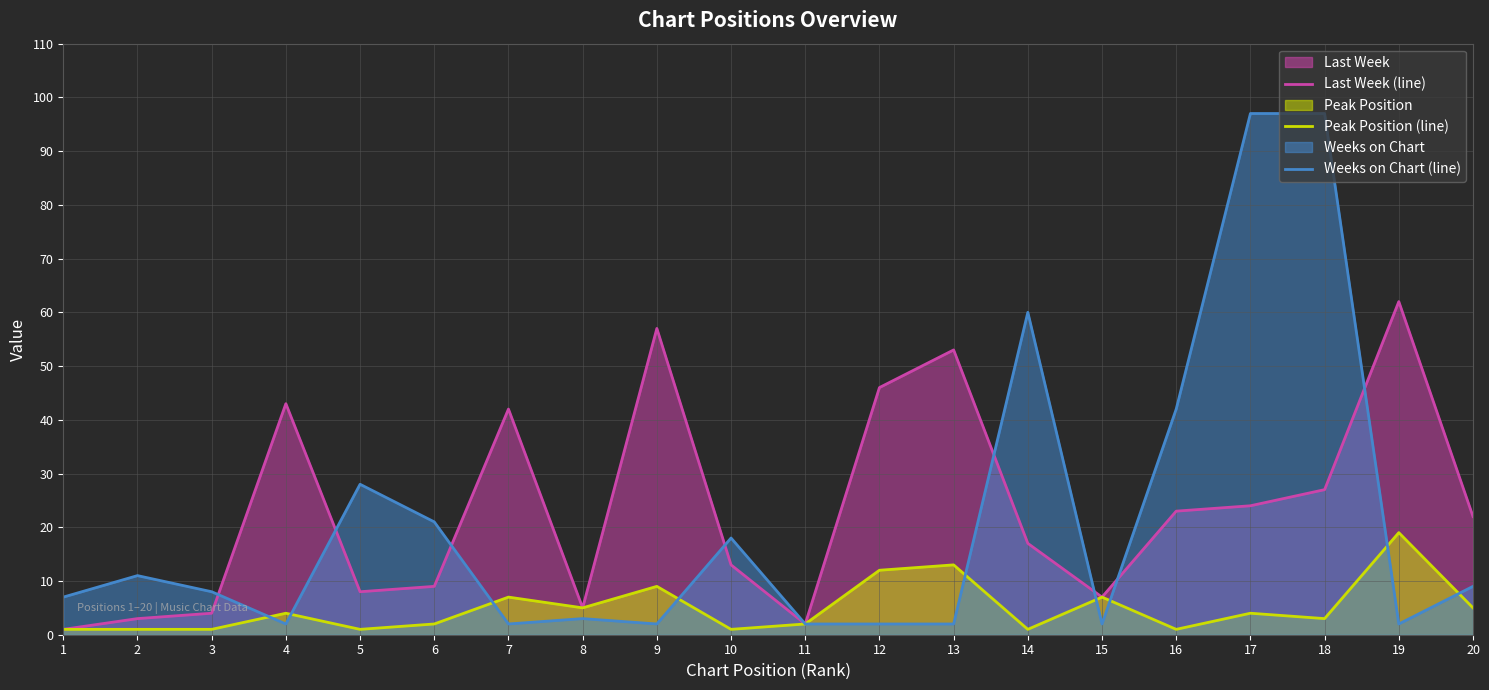

At how many categories does at least one series exceed 84?

2